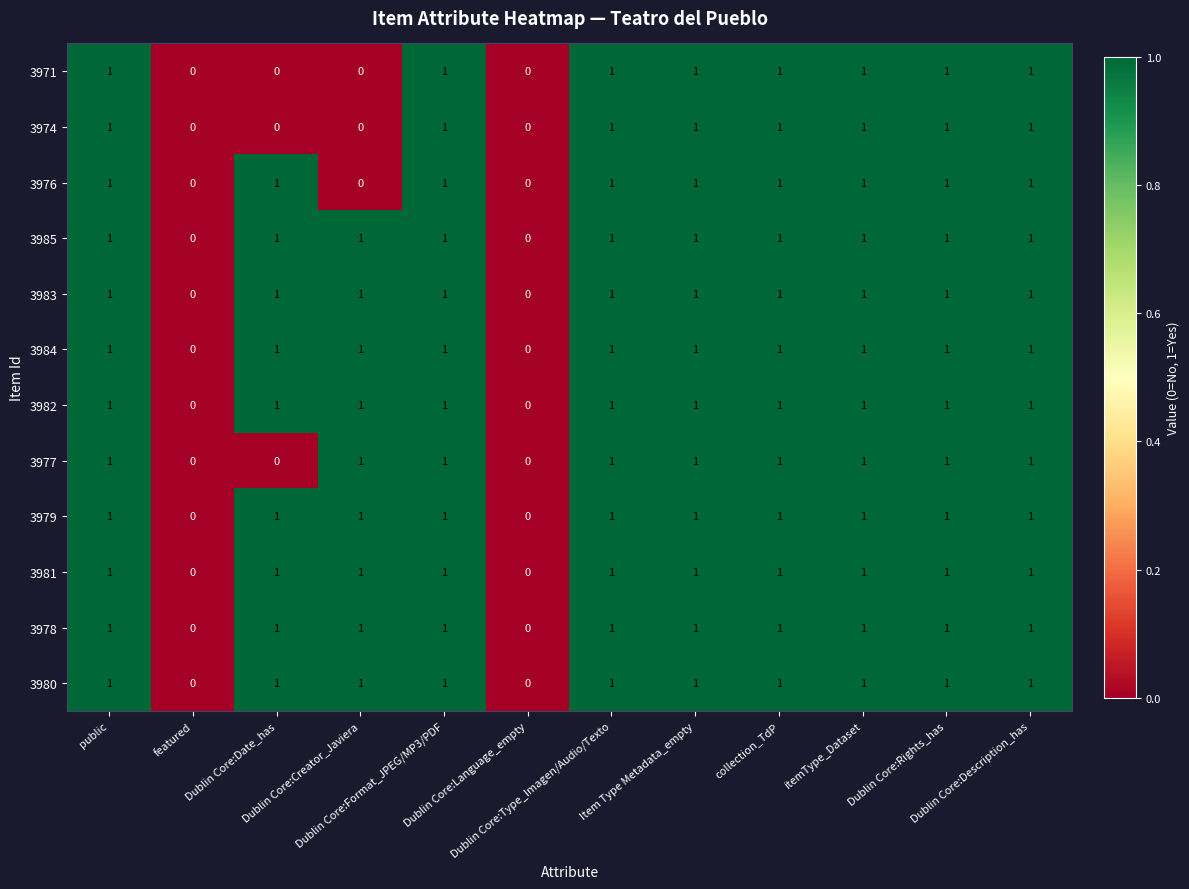

Count the 3977 values in the range 1 to 2.

9